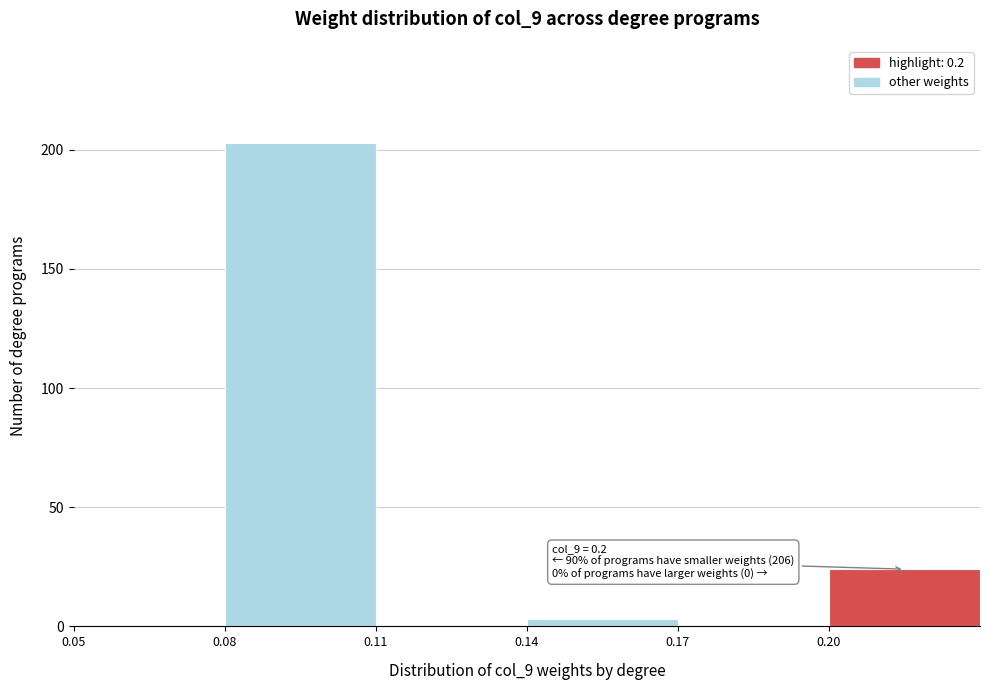

Which range on the x-axis has the tallest bar?

0.08 to 0.11